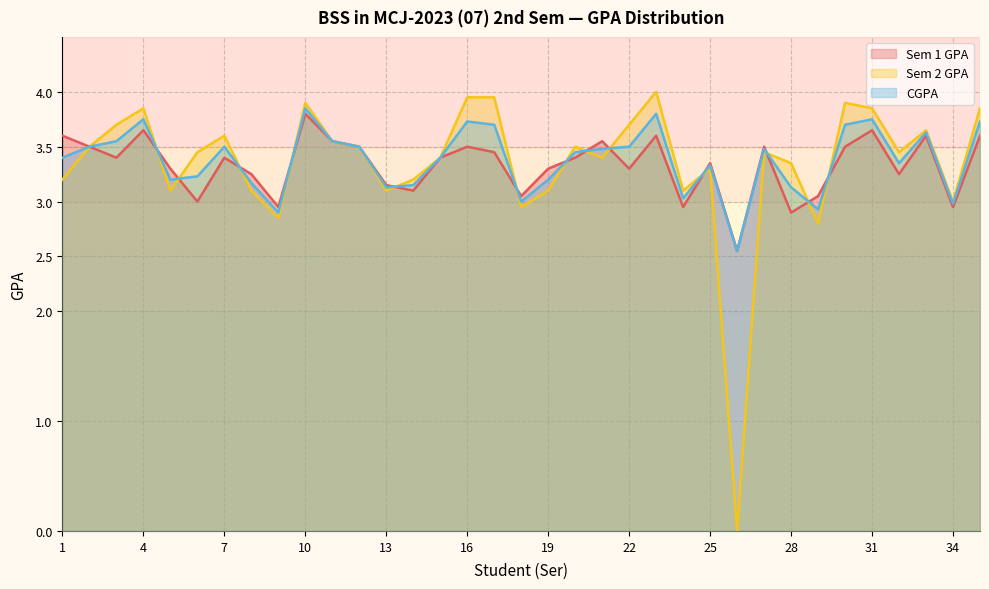

Reading left to right, list all the values displayed in this chart.

Sem 1 GPA: 1=3.6	2=3.5	3=3.4	4=3.6	5=3.3	6=3.0	7=3.4	8=3.2	9=3.0	10=3.8	11=3.5	12=3.5	13=3.1	14=3.1	15=3.4	16=3.5	17=3.5	18=3.0	19=3.3	20=3.4	21=3.5	22=3.3	23=3.6	24=3.0	25=3.4	26=2.5	27=3.5	28=2.9	29=3.0	30=3.5	31=3.6	32=3.2	33=3.6	34=3.0	35=3.6
Sem 2 GPA: 1=3.2	2=3.5	3=3.7	4=3.9	5=3.1	6=3.5	7=3.6	8=3.1	9=2.9	10=3.9	11=3.5	12=3.5	13=3.1	14=3.2	15=3.4	16=4.0	17=4.0	18=3.0	19=3.1	20=3.5	21=3.4	22=3.7	23=4.0	24=3.1	25=3.3	26=0.0	27=3.5	28=3.4	29=2.8	30=3.9	31=3.9	32=3.5	33=3.6	34=3.0	35=3.9
CGPA: 1=3.4	2=3.5	3=3.5	4=3.8	5=3.2	6=3.2	7=3.5	8=3.2	9=2.9	10=3.9	11=3.5	12=3.5	13=3.1	14=3.1	15=3.4	16=3.7	17=3.7	18=3.0	19=3.2	20=3.5	21=3.5	22=3.5	23=3.8	24=3.0	25=3.3	26=2.5	27=3.5	28=3.1	29=2.9	30=3.7	31=3.8	32=3.4	33=3.6	34=3.0	35=3.7